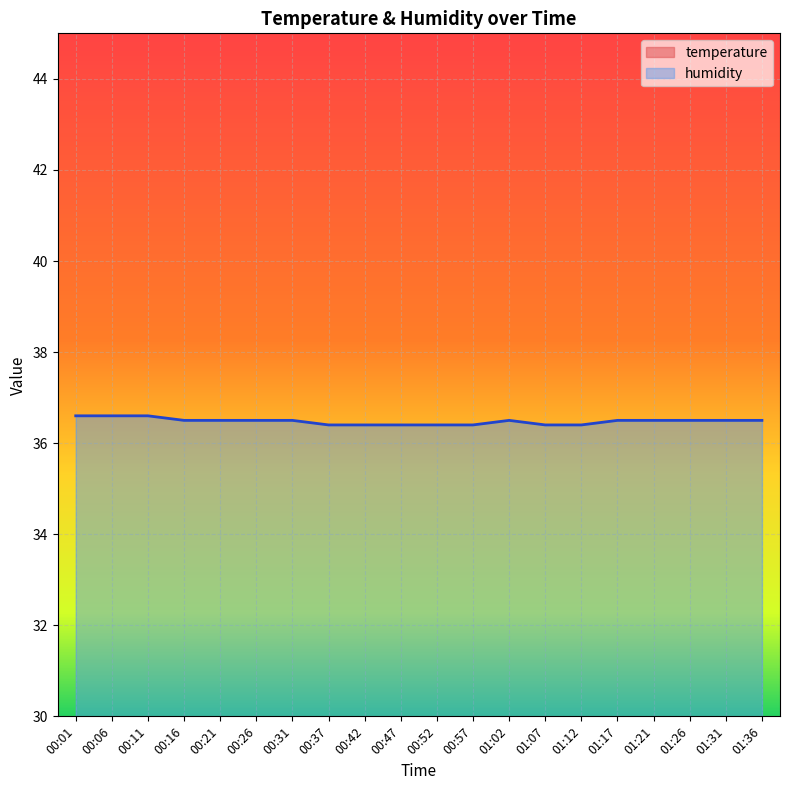

Reading left to right, list all the values displayed in this chart.

temperature: 00:01=22.8	00:06=22.8	00:11=22.8	00:16=22.8	00:21=22.9	00:26=22.9	00:31=22.9	00:37=22.9	00:42=23.0	00:47=23.0	00:52=23.0	00:57=23.0	01:02=23.0	01:07=23.0	01:12=23.0	01:17=23.0	01:21=22.9	01:26=22.9	01:31=22.9	01:36=22.9
humidity: 00:01=36.6	00:06=36.6	00:11=36.6	00:16=36.5	00:21=36.5	00:26=36.5	00:31=36.5	00:37=36.4	00:42=36.4	00:47=36.4	00:52=36.4	00:57=36.4	01:02=36.5	01:07=36.4	01:12=36.4	01:17=36.5	01:21=36.5	01:26=36.5	01:31=36.5	01:36=36.5